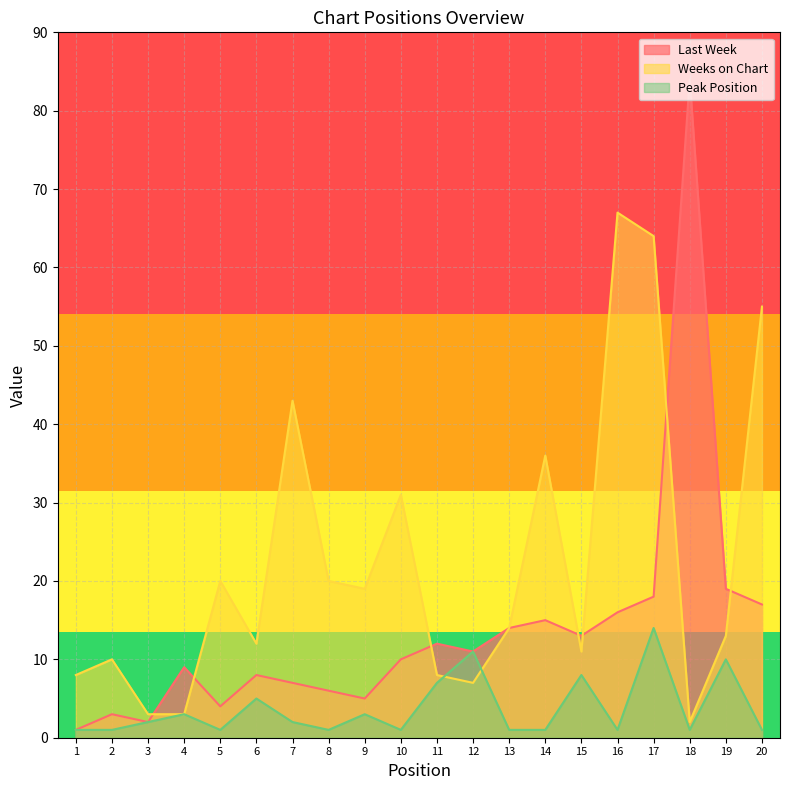

What is the difference between the highest and lowest values at 14?

35